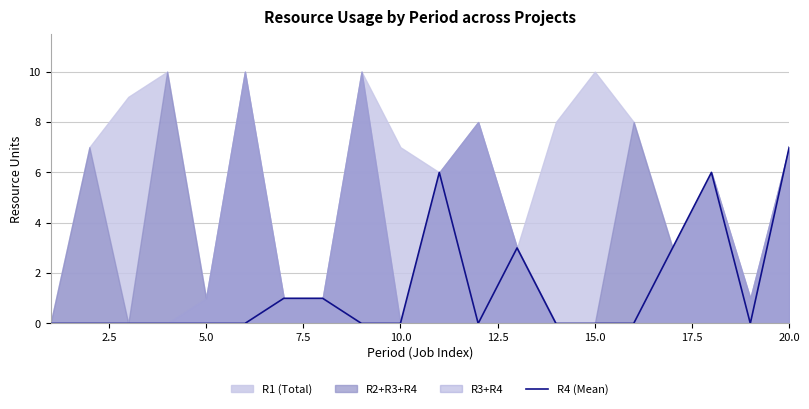

What is the value of the 20th point from the left?

7